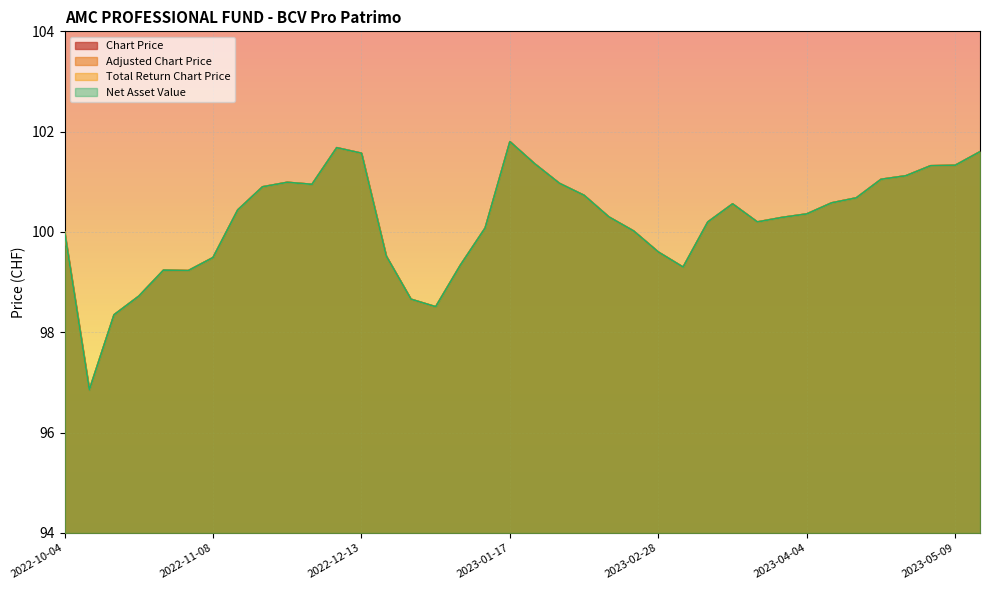

True or false: Adjusted Chart Price and Total Return Chart Price intersect in this chart.

False